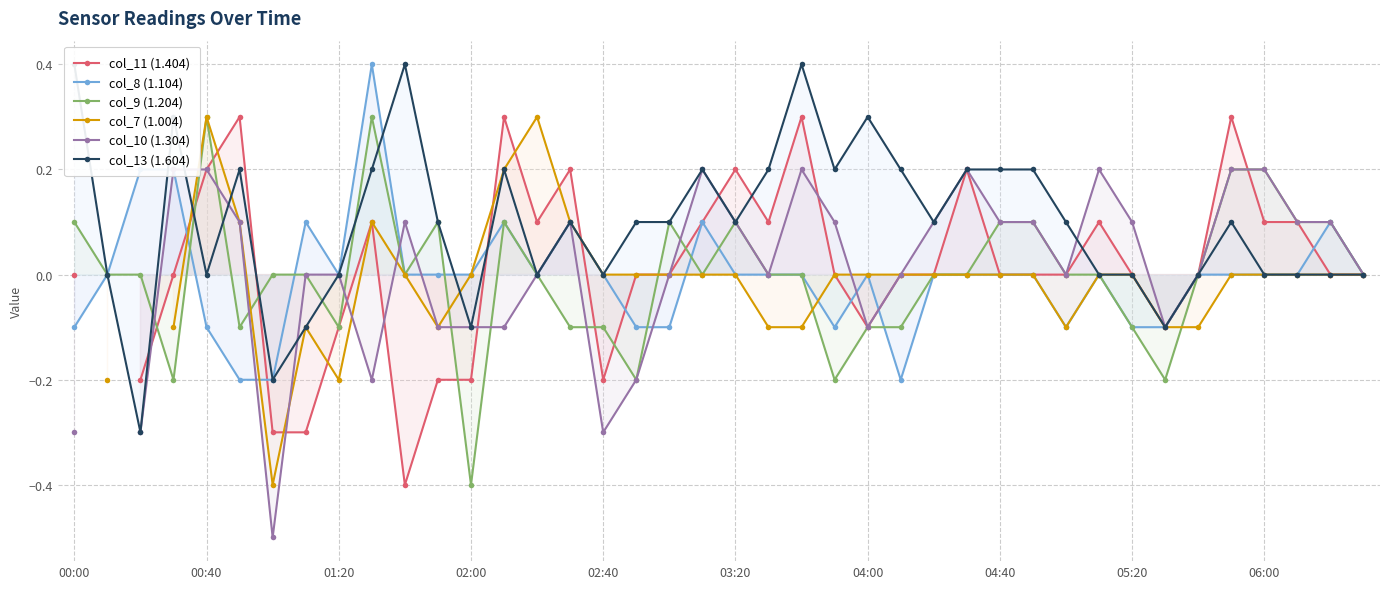

What are all the series names shown in the legend?

col_11 (1.404), col_8 (1.104), col_9 (1.204), col_7 (1.004), col_10 (1.304), col_13 (1.604)